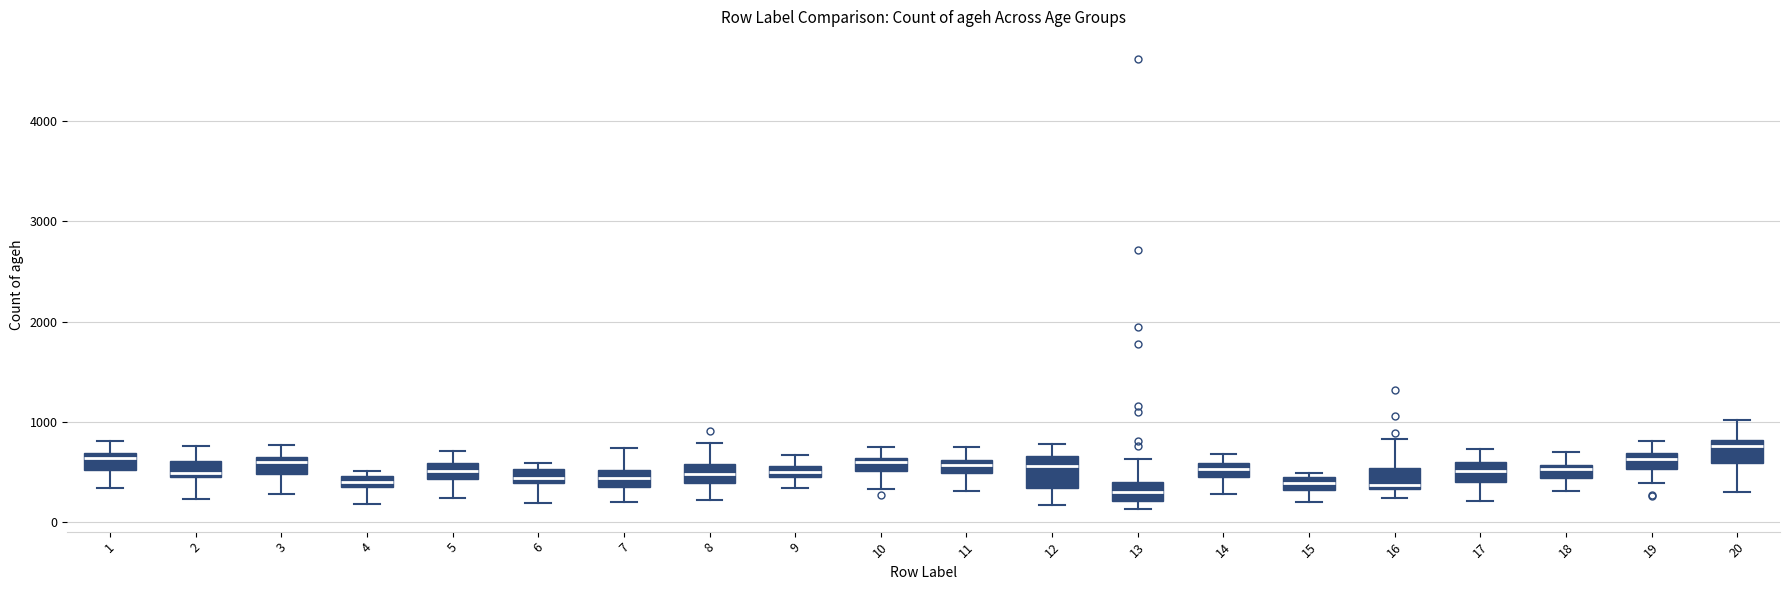

Where is the lower edge of the box at x = 15 on the y-axis? The values are not printed on the chart, so give them approximately, as read against the axis.

300